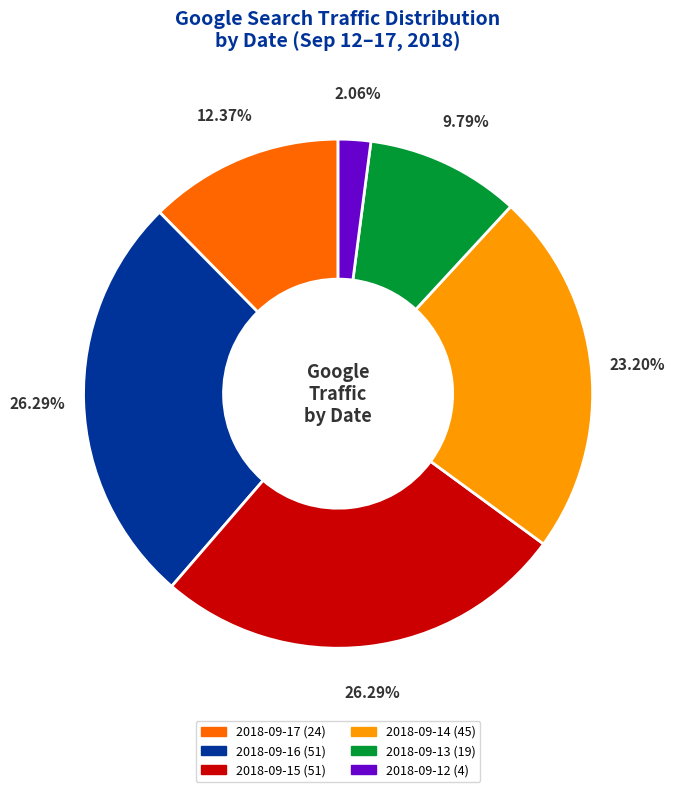

What percentage is NOT represented by 2018-09-17?

87.6%